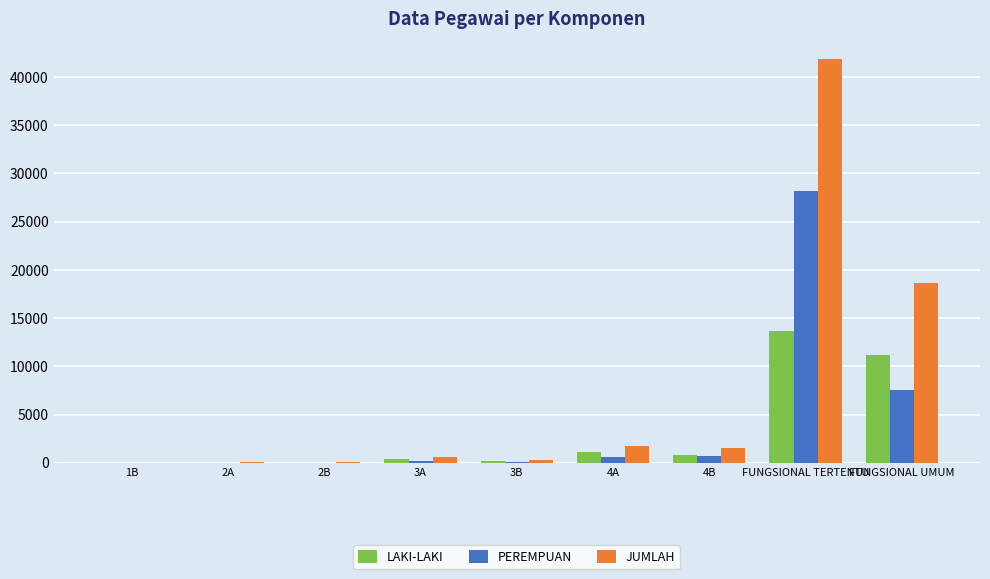

What is the greatest value displayed?

41880